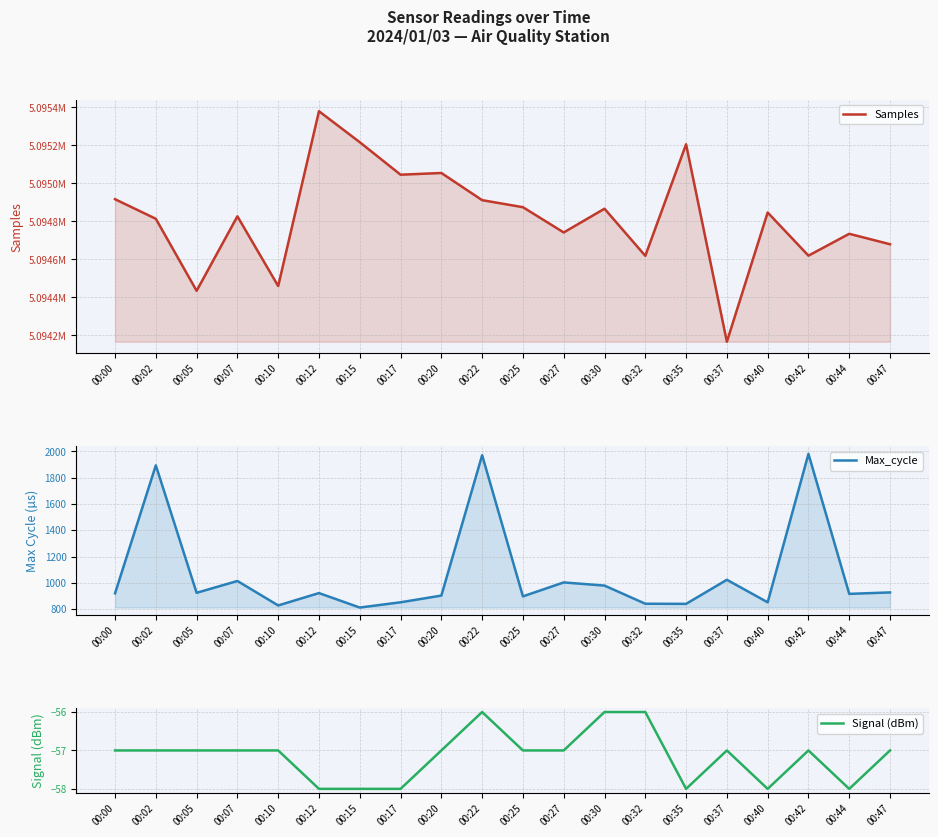

Between 00:27 and 00:30, which is larger?

00:30